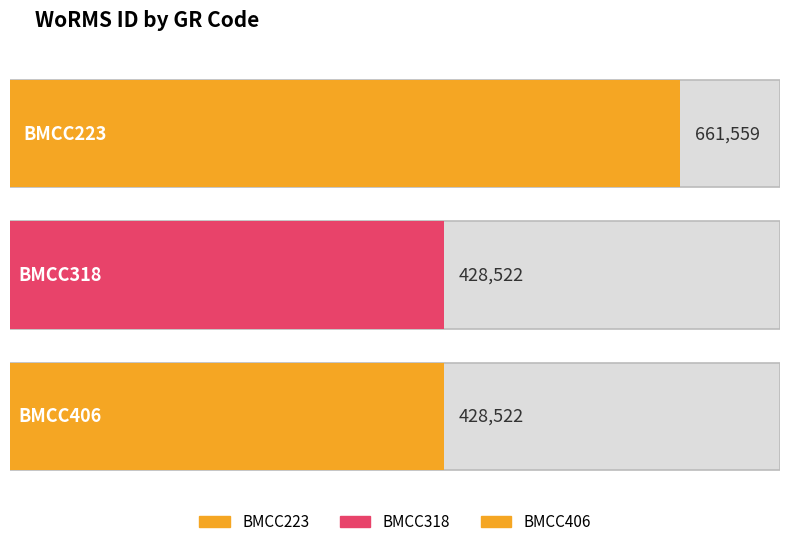

Reading right to left, extract all data points from this chart.

BMCC406=428522	BMCC318=428522	BMCC223=661559